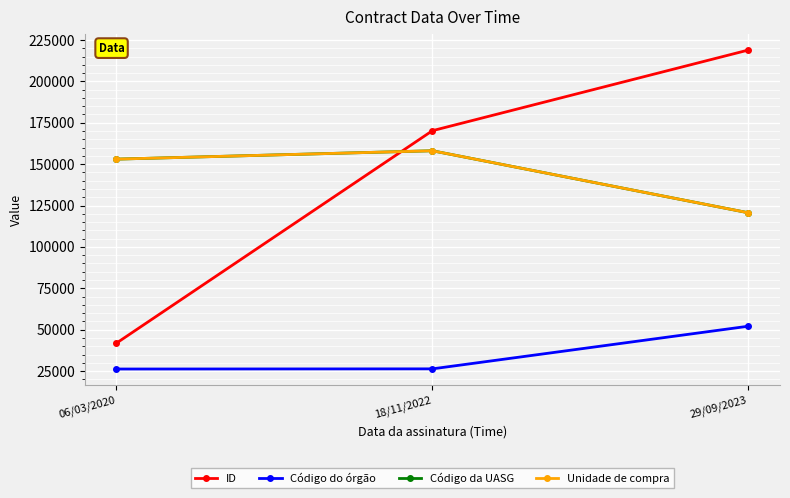

True or false: Código do órgão has a value of 26253 at 06/03/2020.

True